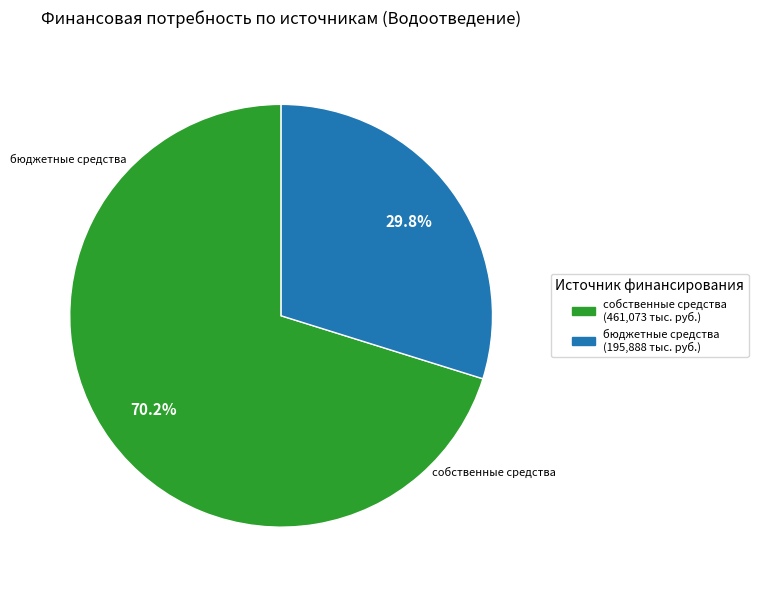

Does any single category account for the majority?

Yes